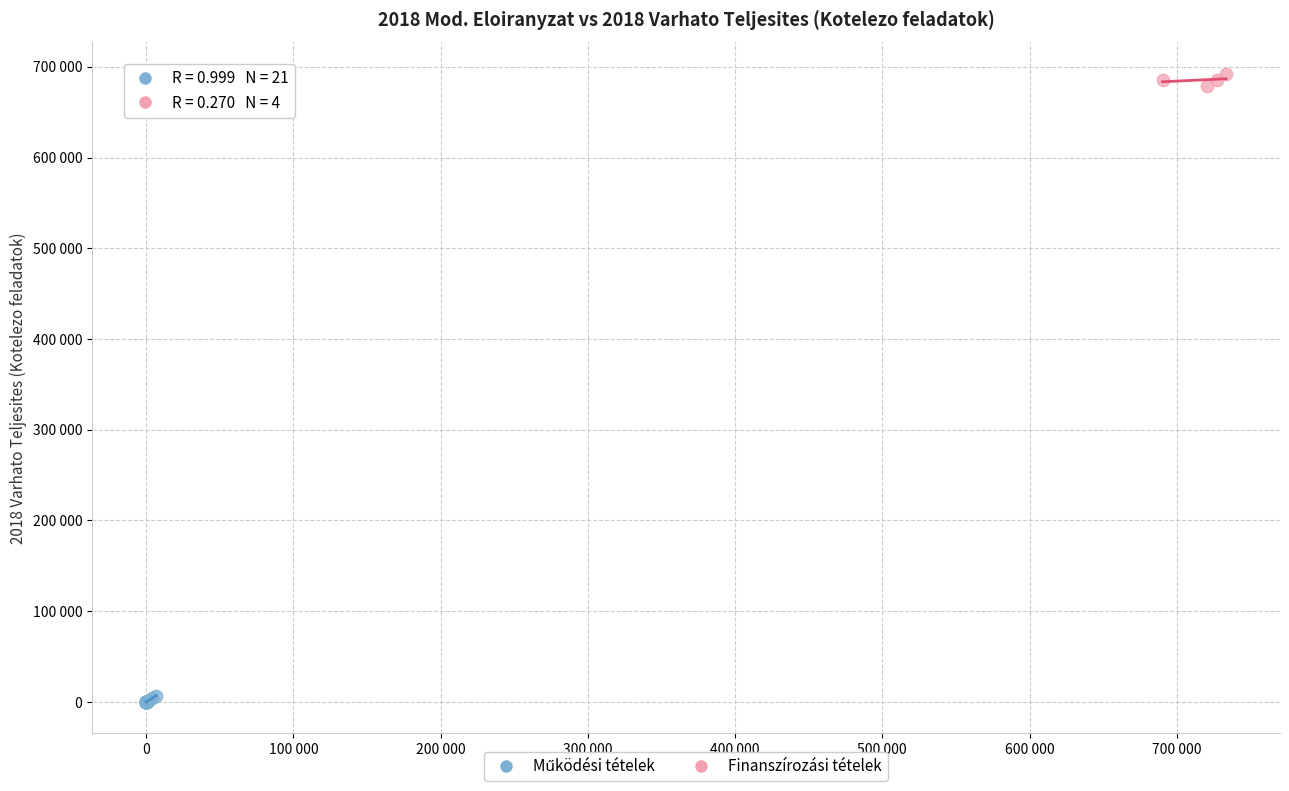

Which series contains the highest Y value?

Finanszírozási tételek